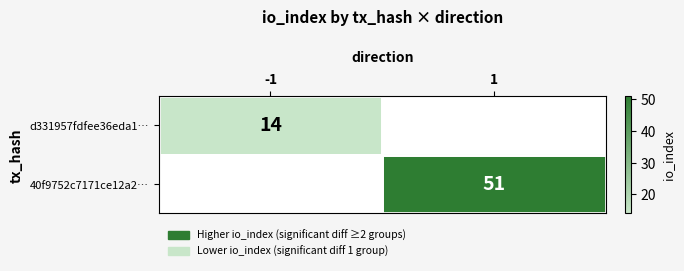

Which category has the highest value across all series?

1